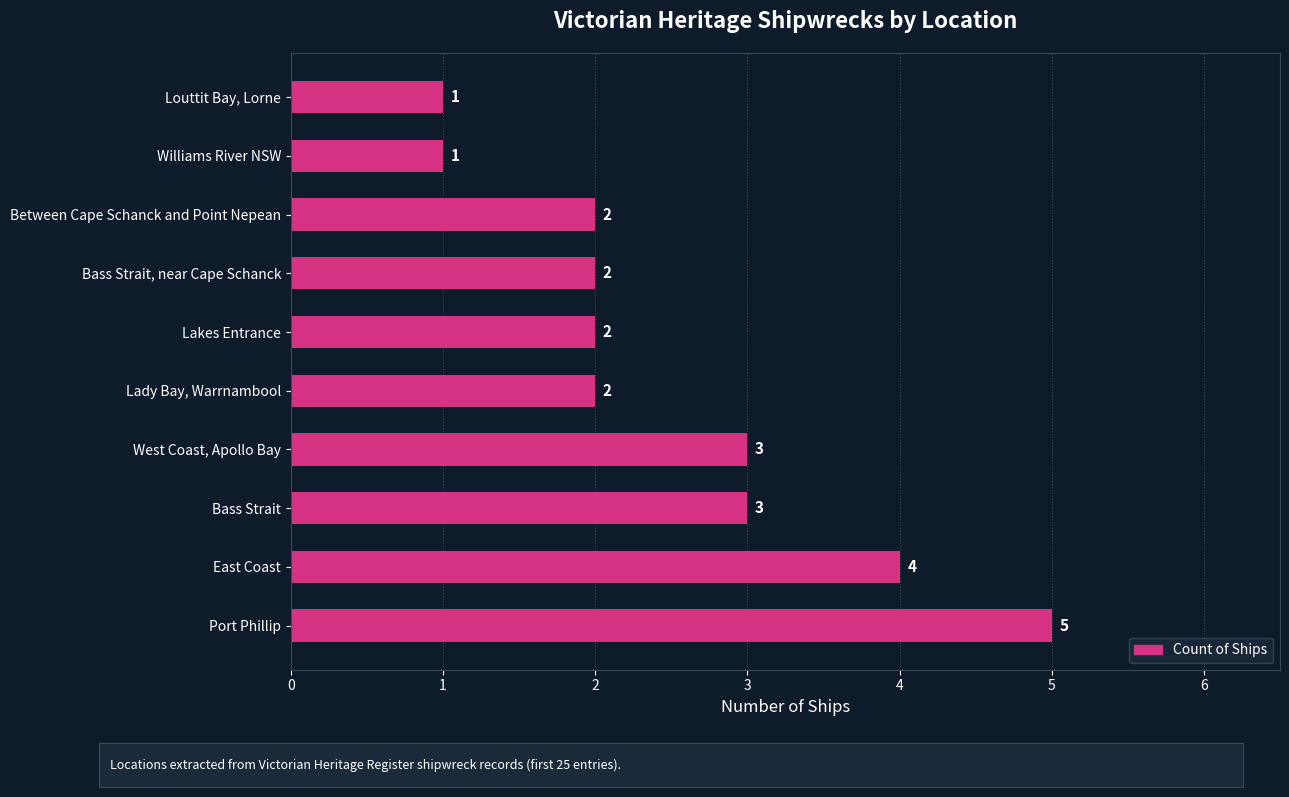

What is the difference between the maximum and minimum values?

4